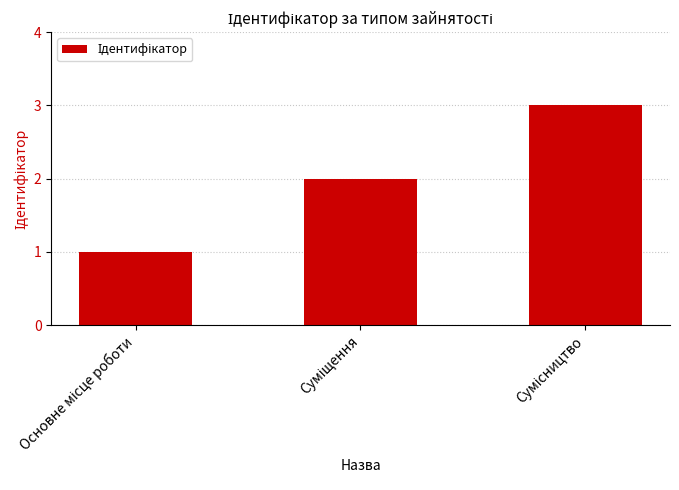

What is the difference between the second highest and minimum values?

1